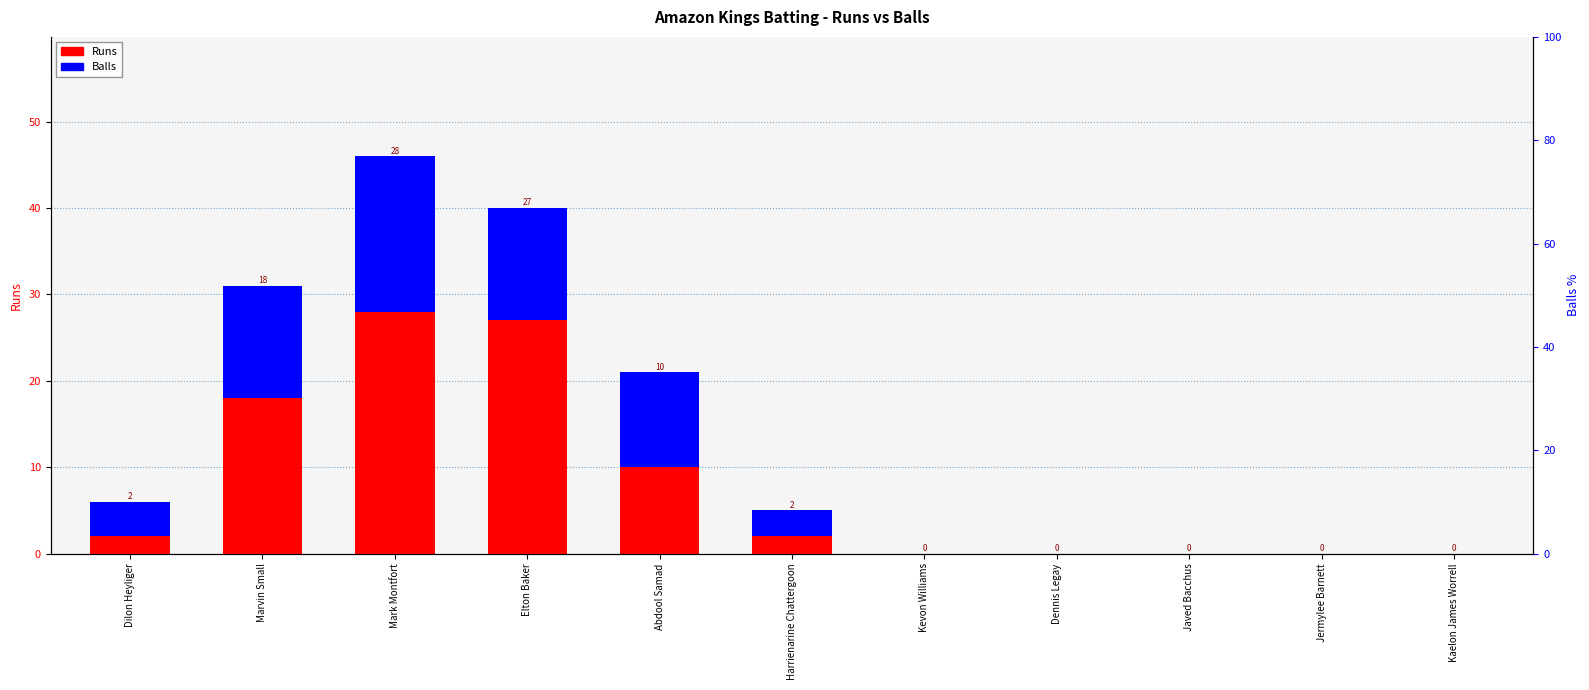

What is the sum of the Balls values at Mark Montfort and Kaelon James Worrell?

18